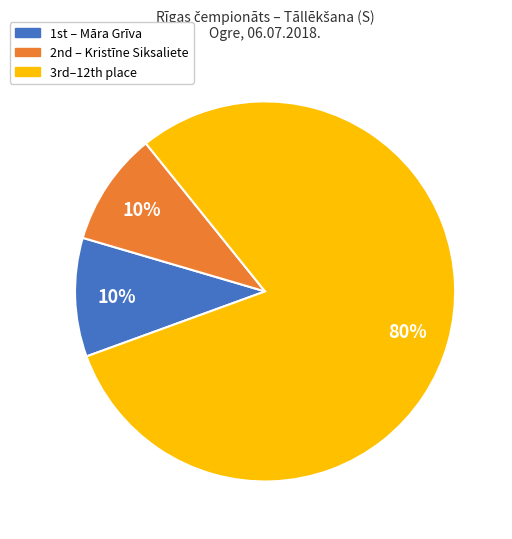

Is there a majority slice in this chart?

Yes